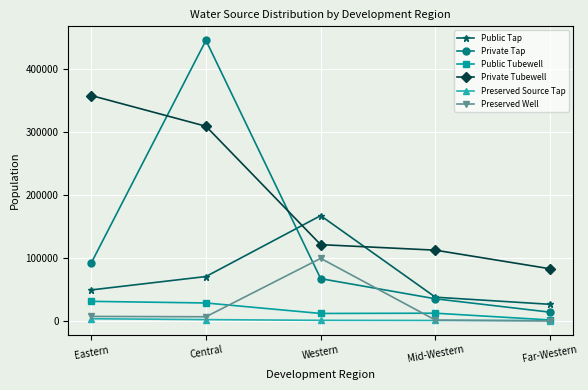

Count the number of categories in the chart.

5